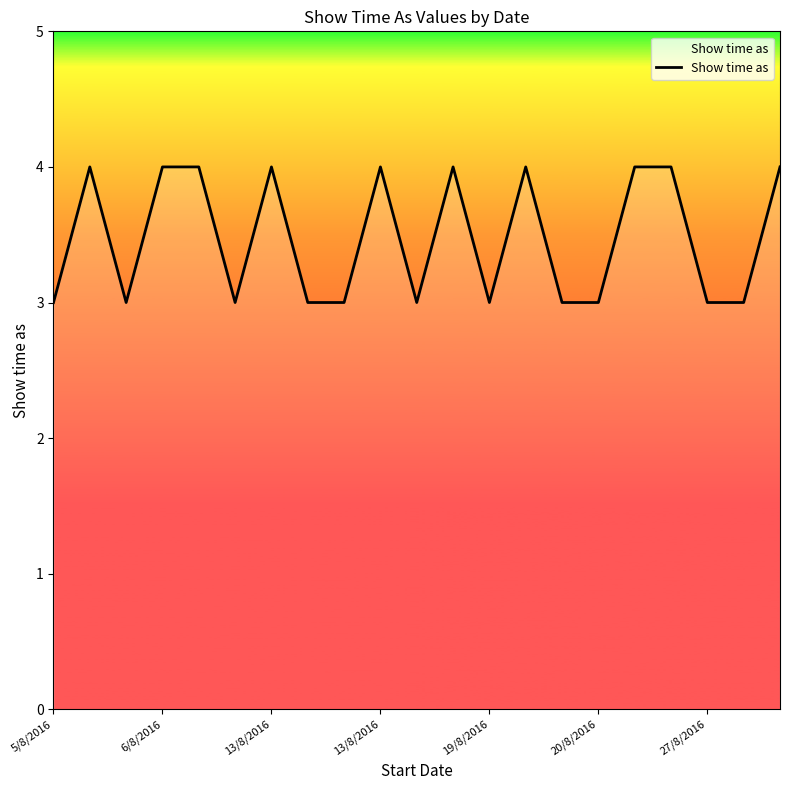

What is the greatest value displayed?

4